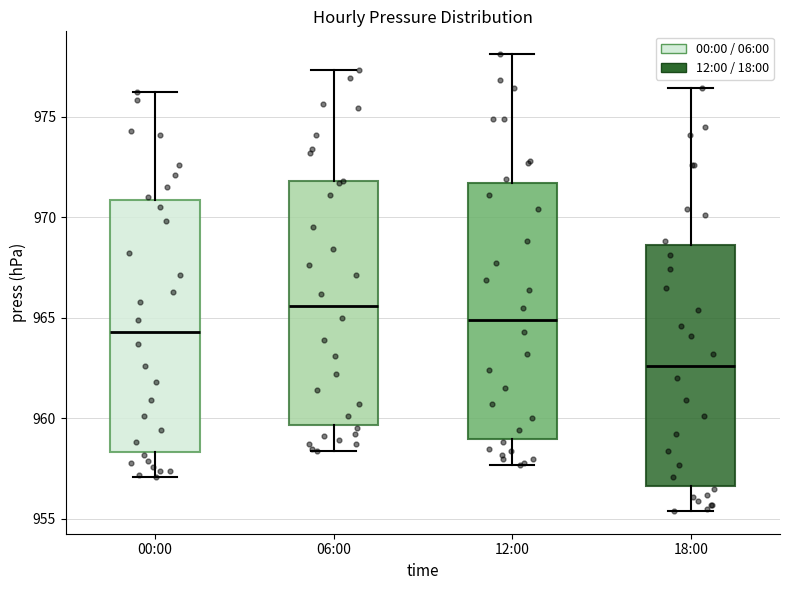

Where is the upper edge of the box for 06:00 on the y-axis? The values are not printed on the chart, so give them approximately, as read against the axis.

972.0